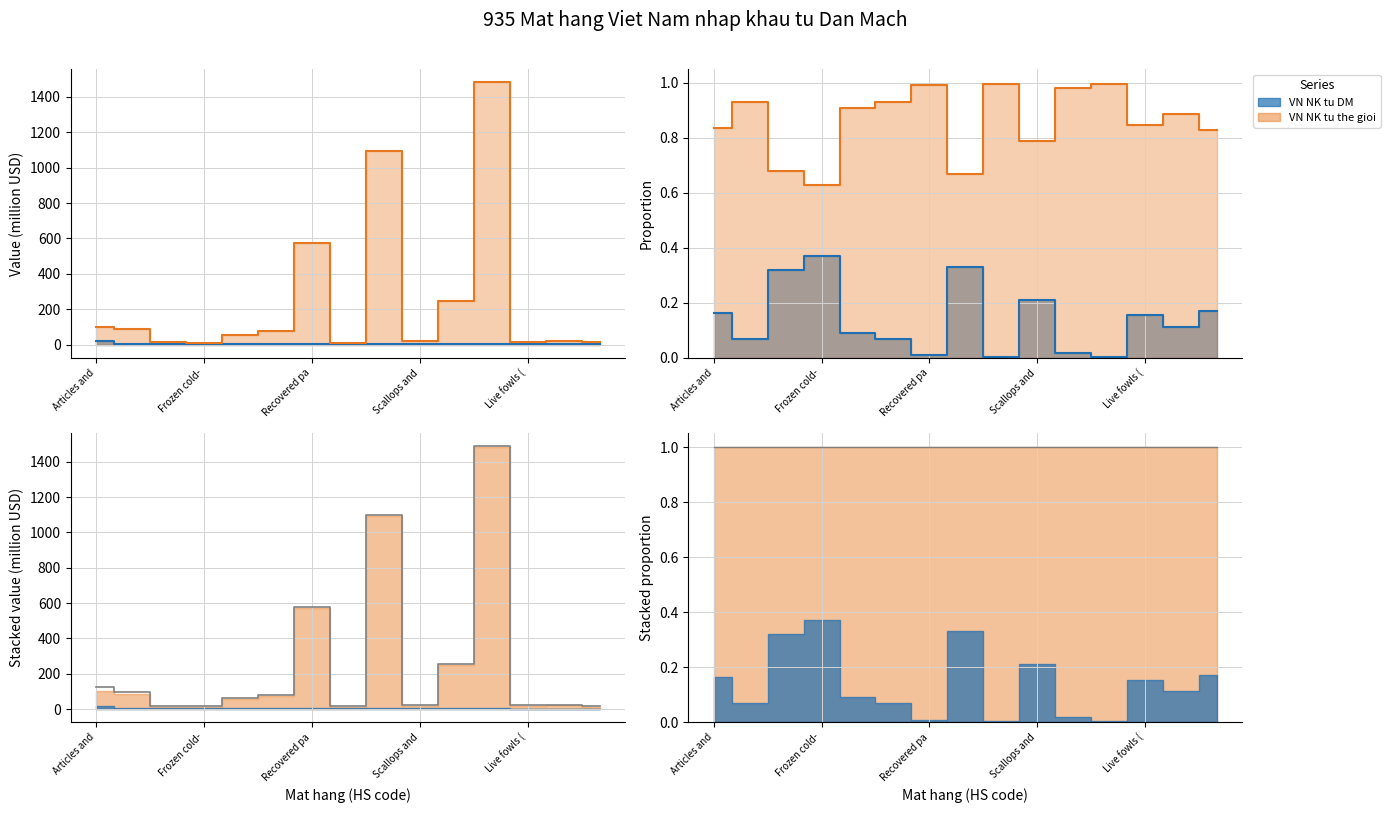

Is it true that VN NK tu the gioi (thousand USD) equals 13.3 at Vessels incl. lifeboats (890690)?

True